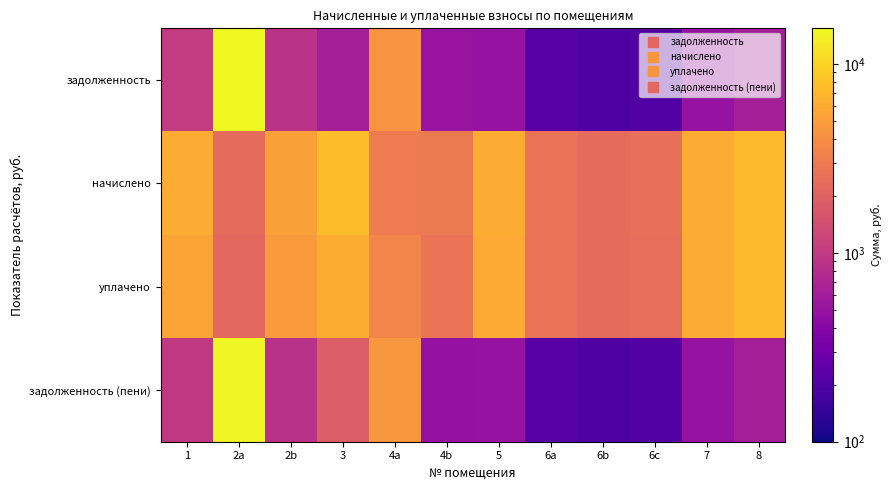

At how many categories does at least one series exceed 2858?

9